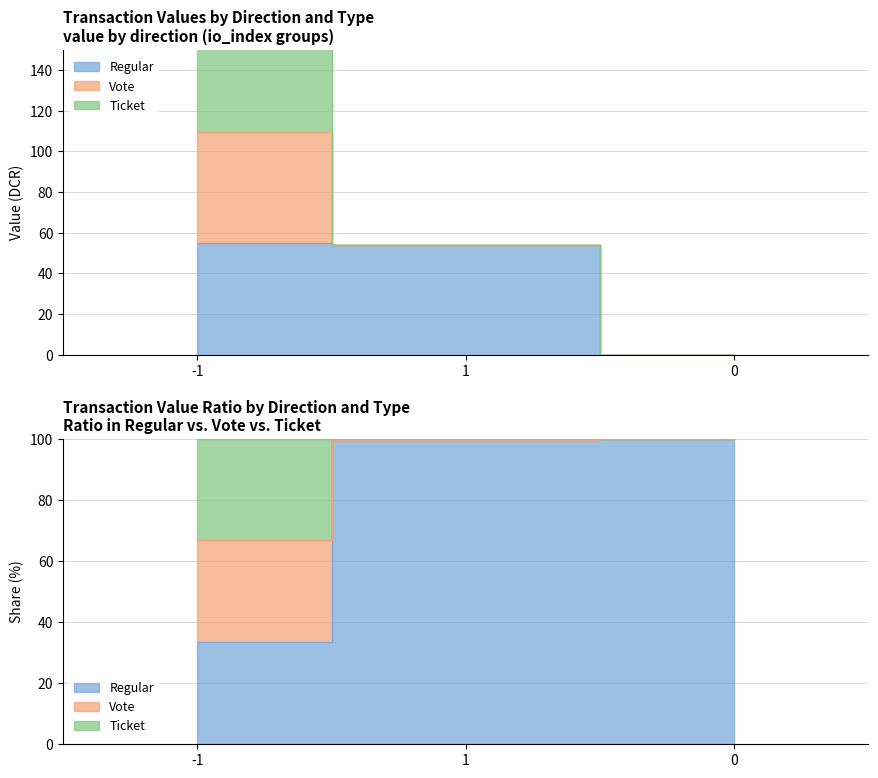

True or false: Vote has a value of 99.9 at 1.

True